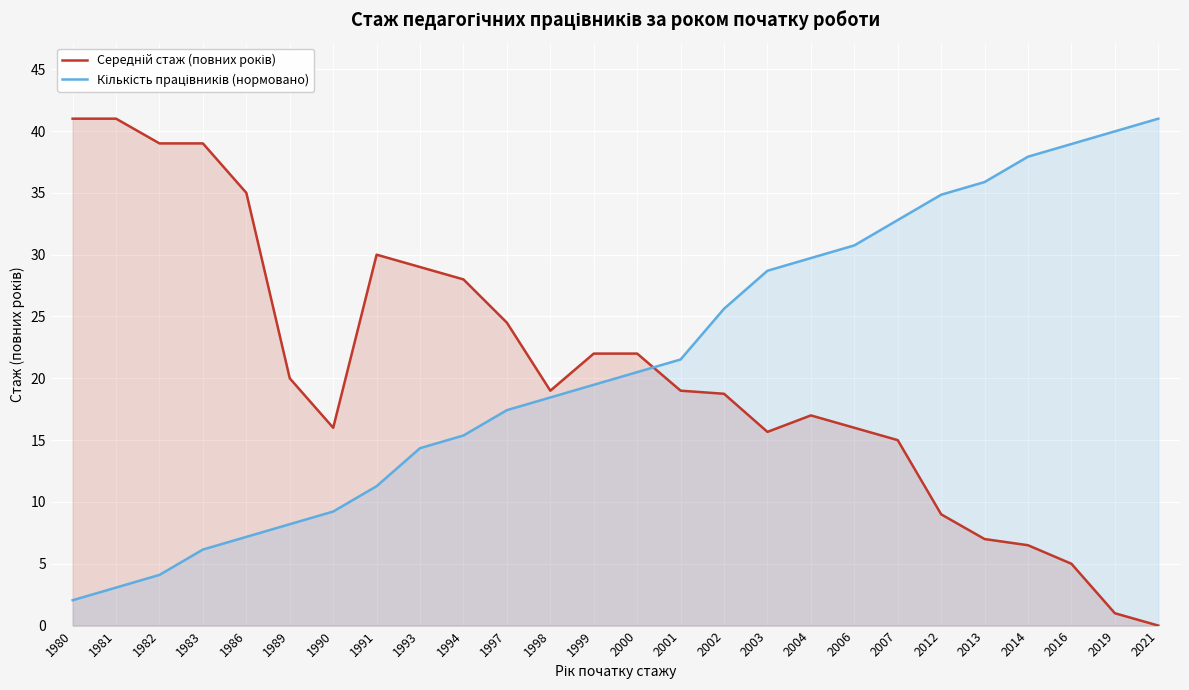

At which category is the sum across all series the highest?

2007